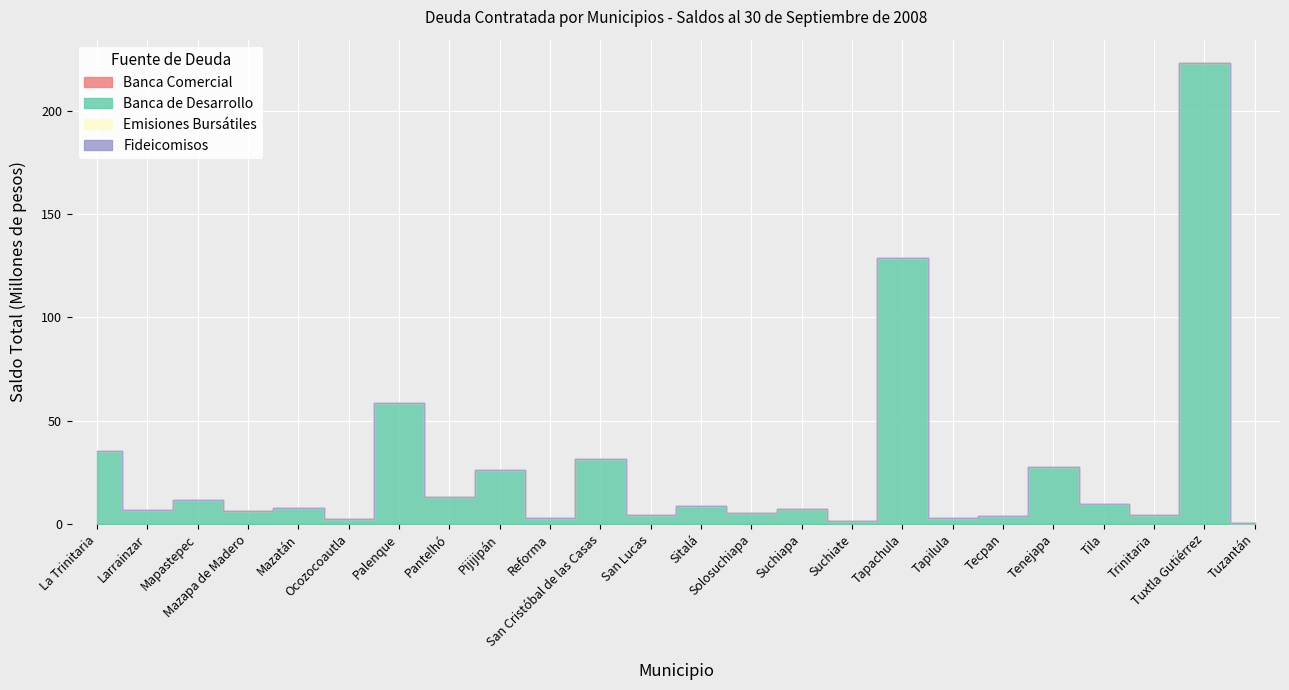

True or false: Fideicomisos has more than 1 interior local peaks.

False